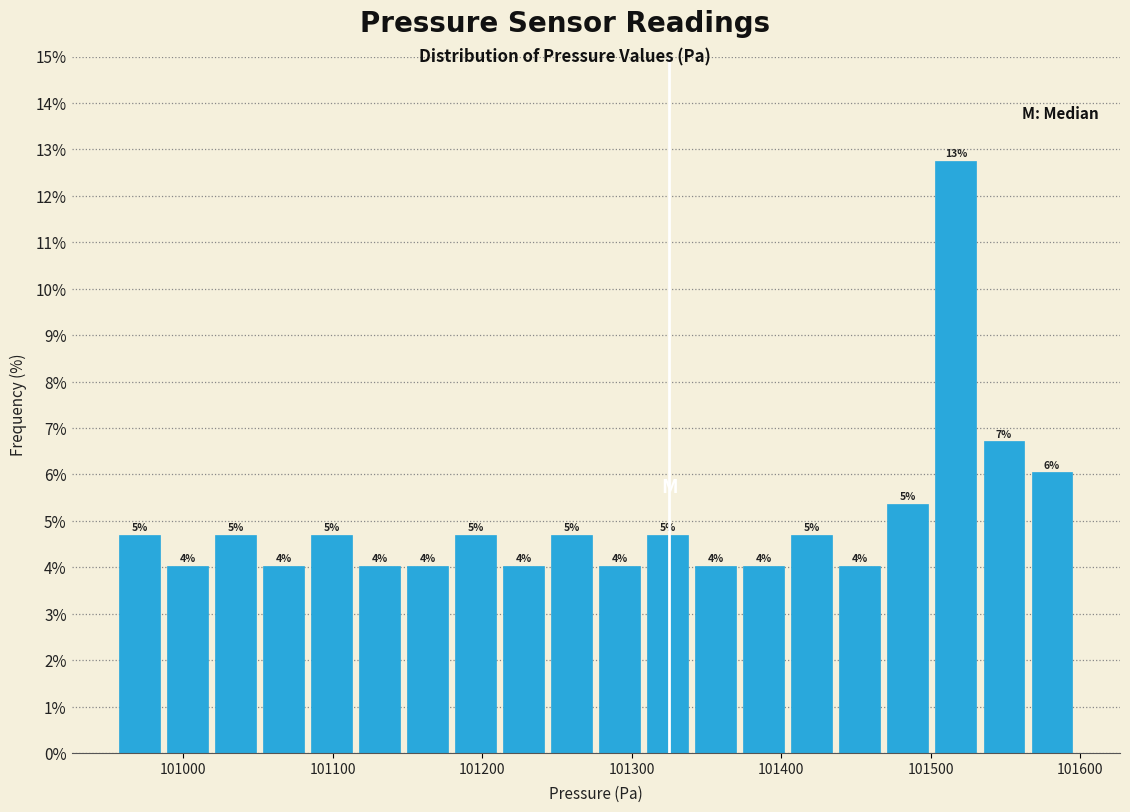

Read against the x-axis, roughly where is the centre of the tallest bar?

101520